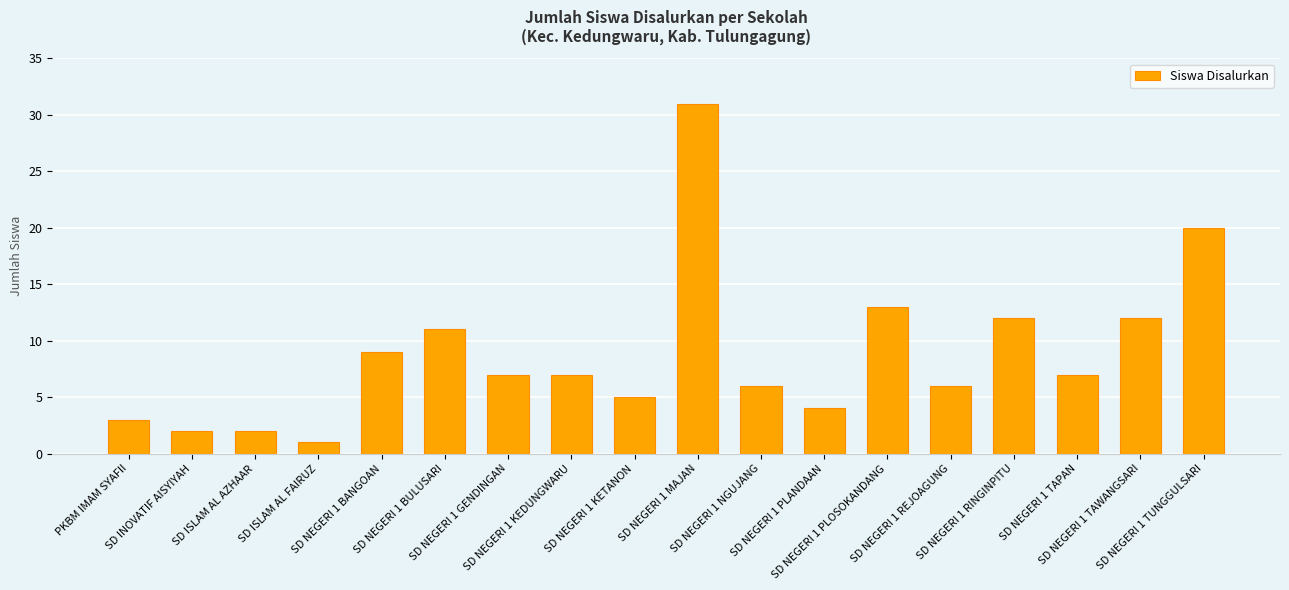

Between SD NEGERI 1 GENDINGAN and SD ISLAM AL FAIRUZ, which is larger?

SD NEGERI 1 GENDINGAN